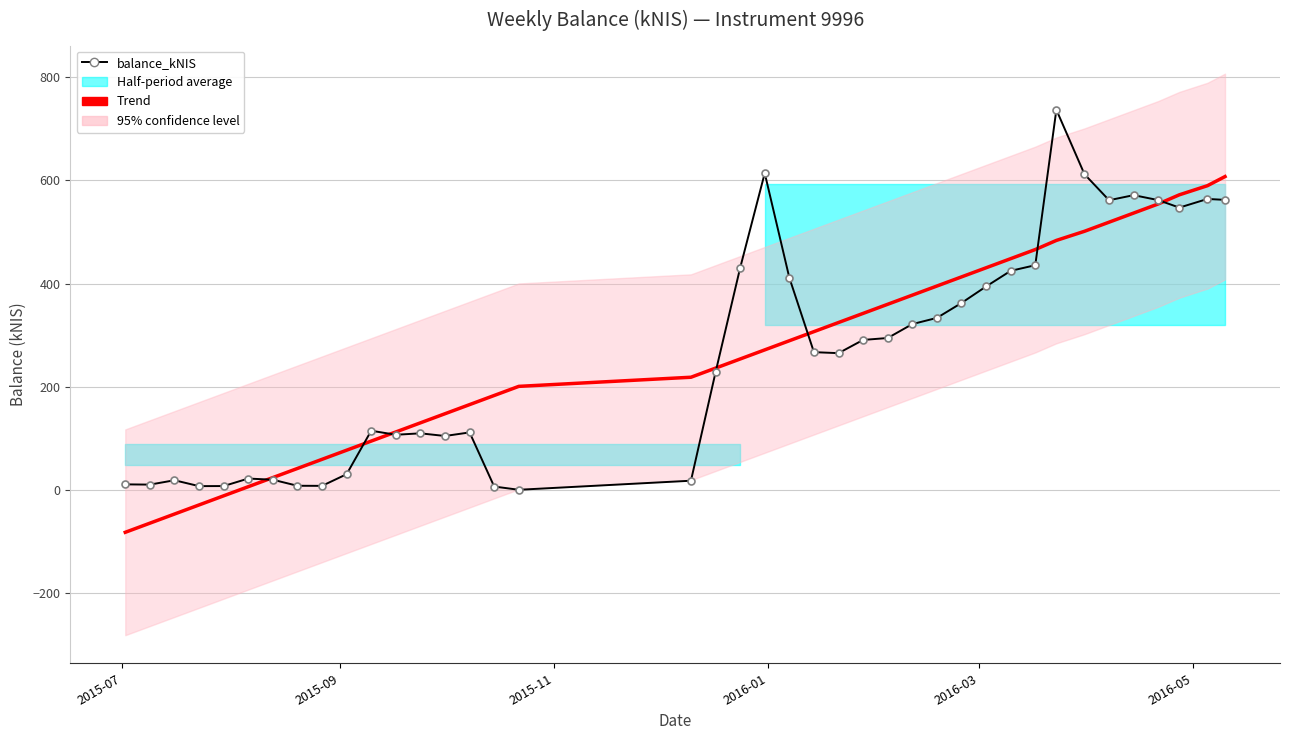

What is the value of the balance_kNIS point at the 9th from the left?

7.6